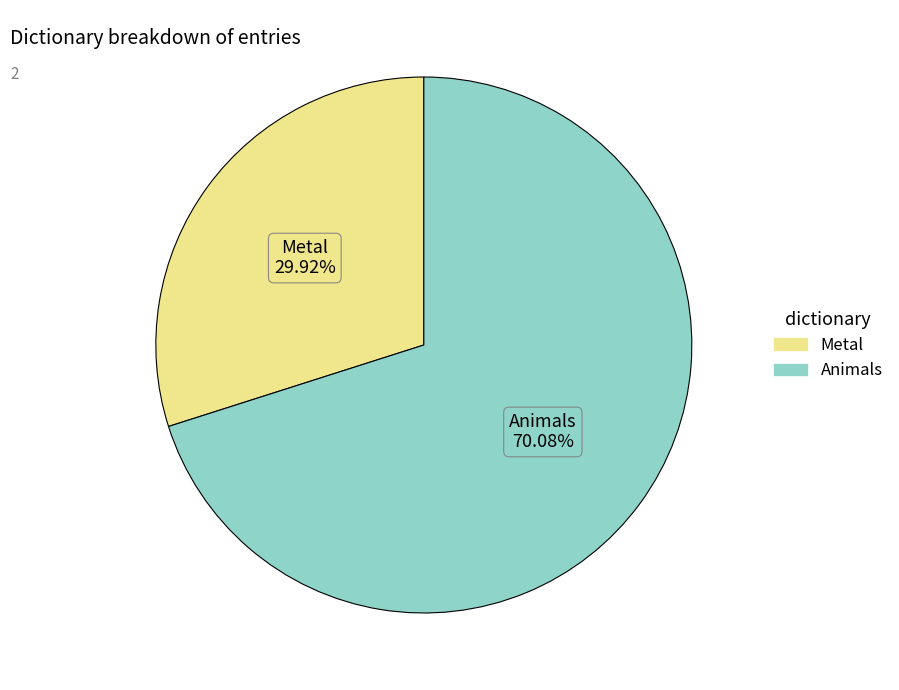

What is the total percentage of Animals and Metal?

100.0%